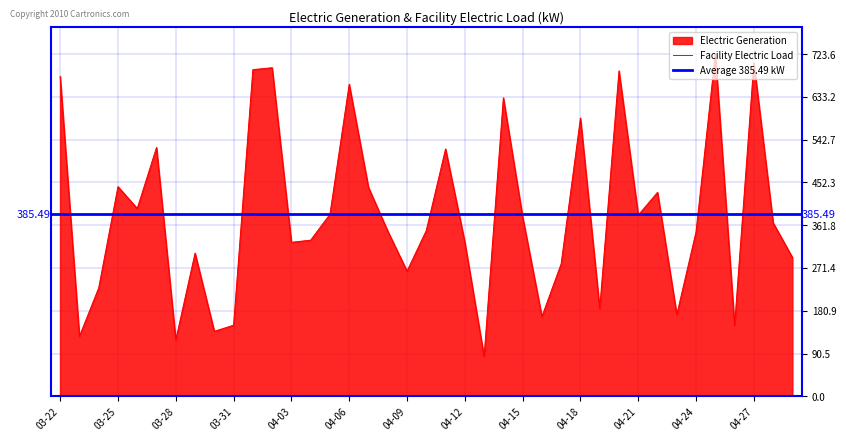

What is the value of the 8th point from the left?

302.8